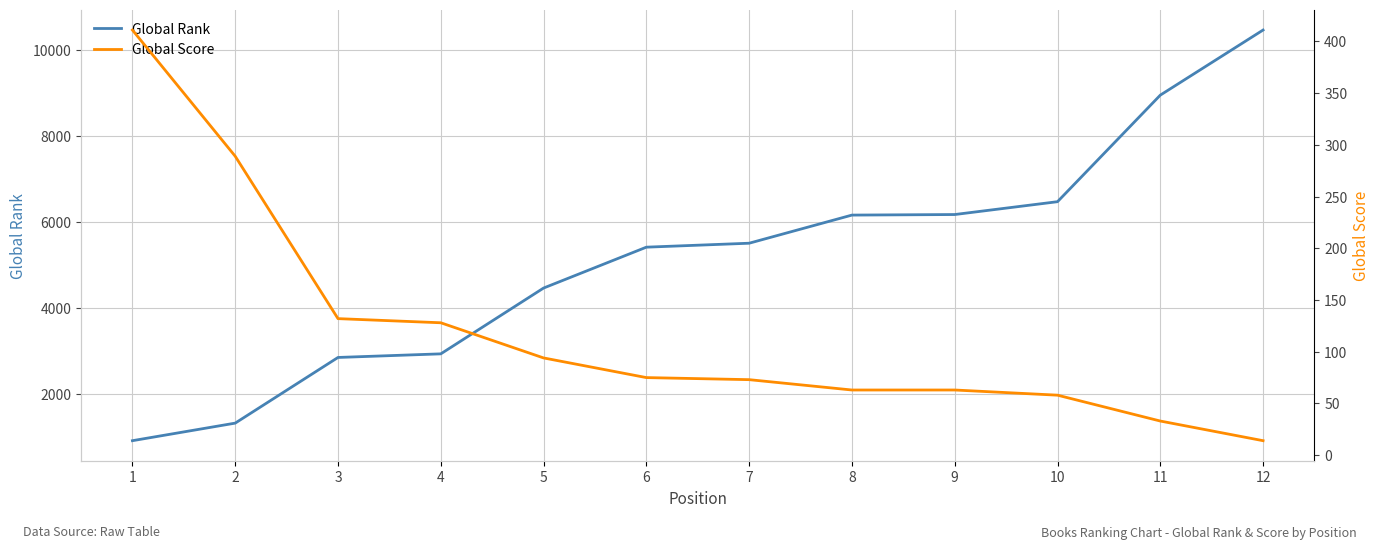

List the series in order of their peak value, highest first.

Global Rank, Global Score